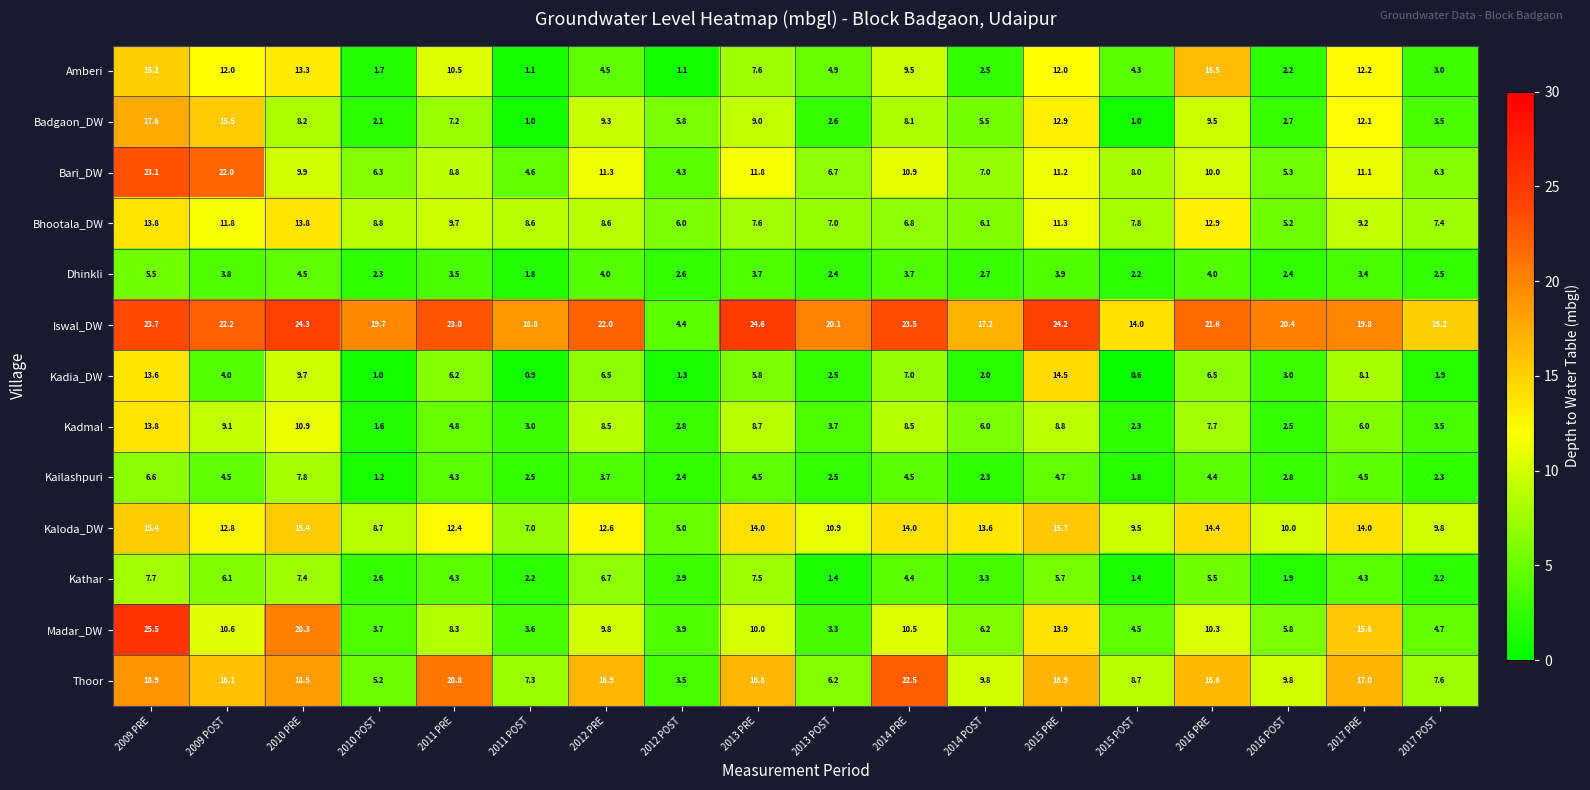

How many categories are shown in the chart?

18